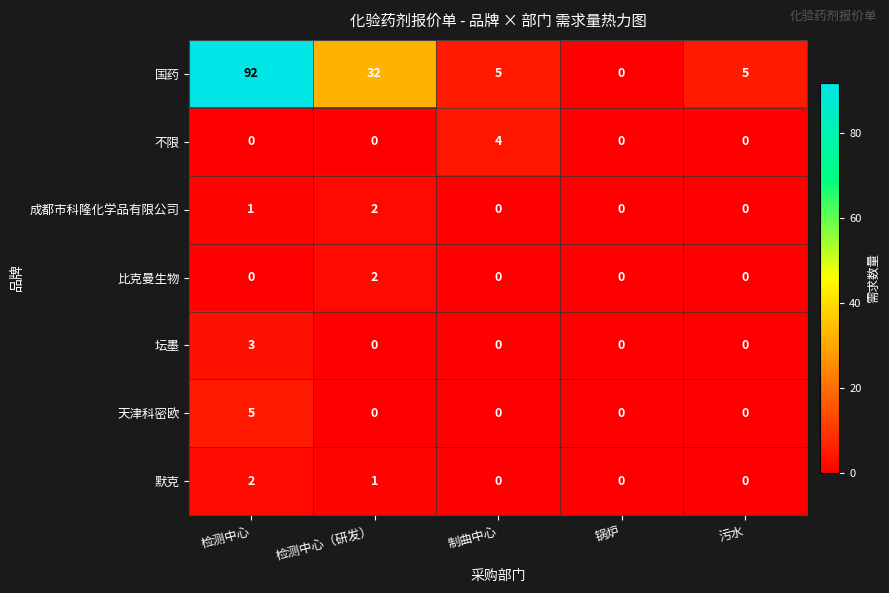

True or false: 成都市科隆化学品有限公司 has a value of 1 at 检测中心（研发）.

False